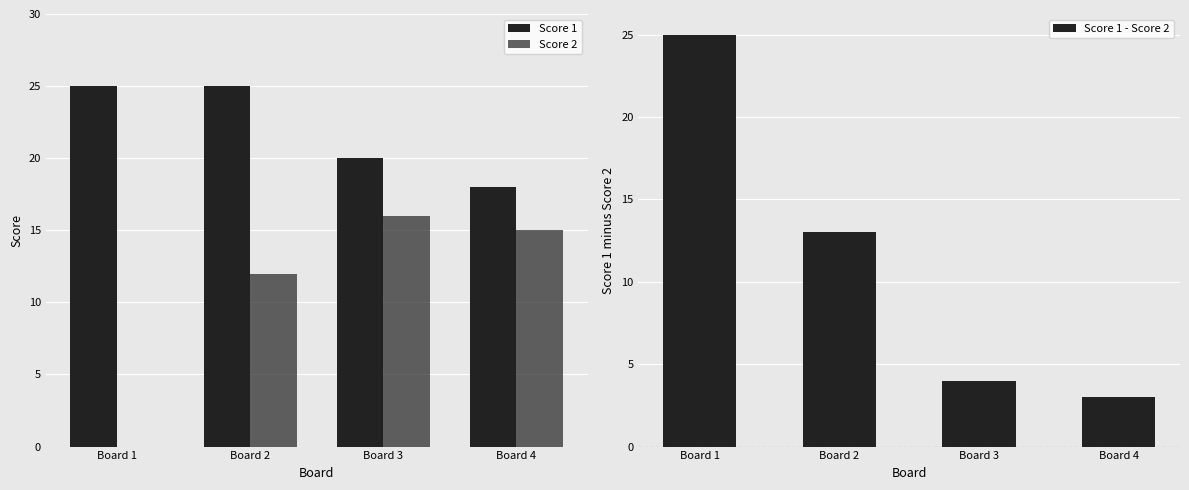

Is it true that Score 2 equals -11 at Board 1?

False